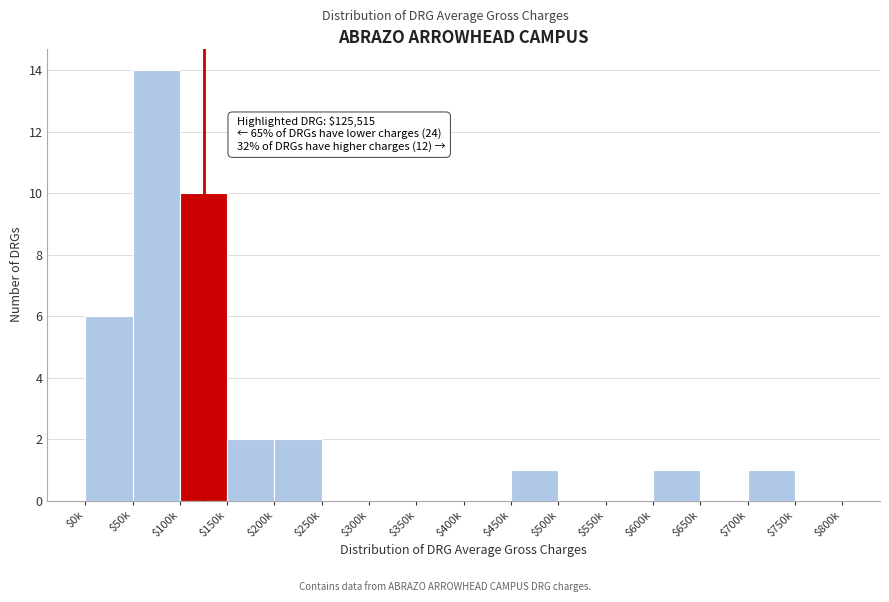

At which category does the chart reach its peak across all series?

$50k